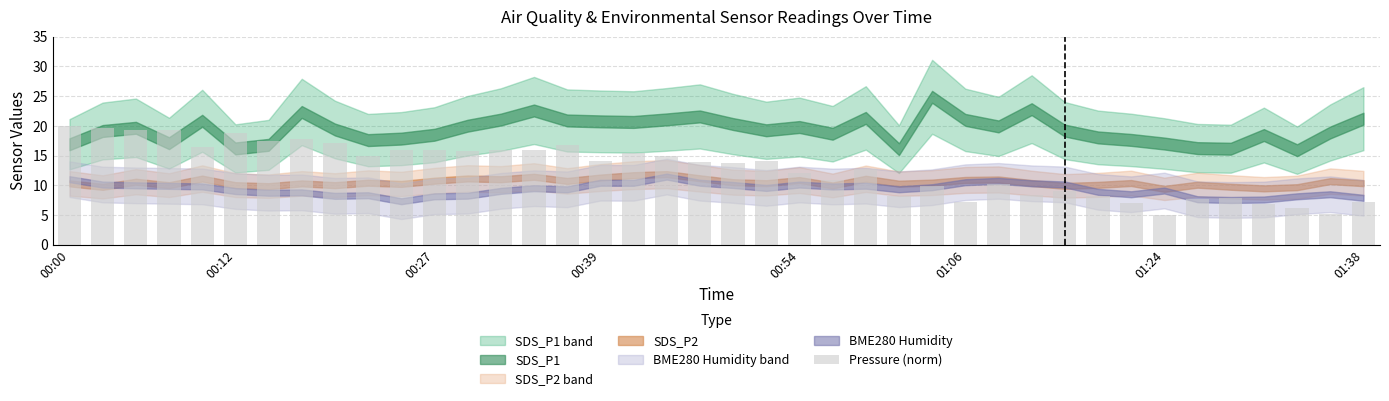

How many data points does each series have?

40